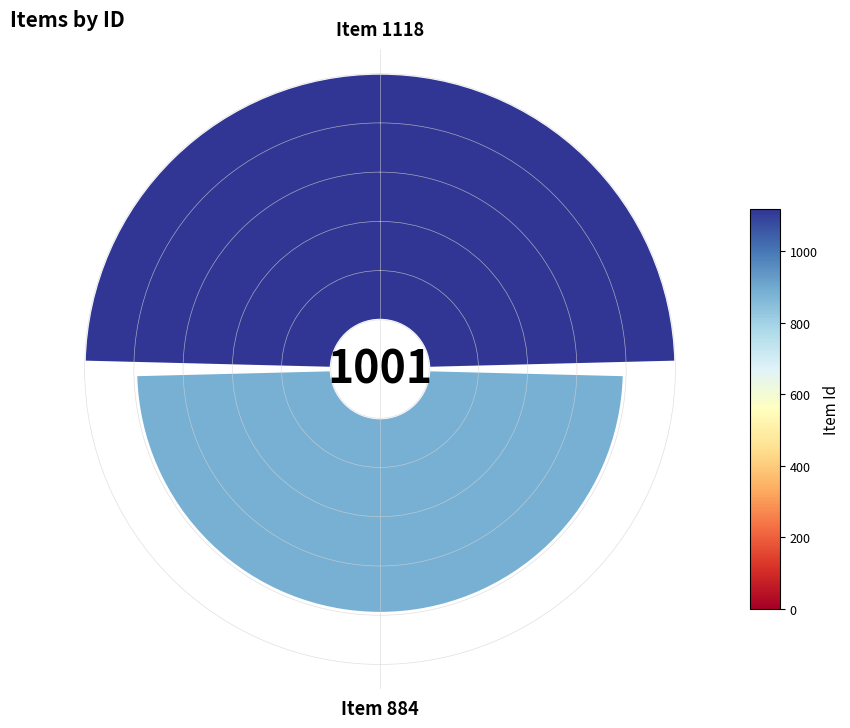

To the nearest percent, what portion does Item 884 represent?

44%